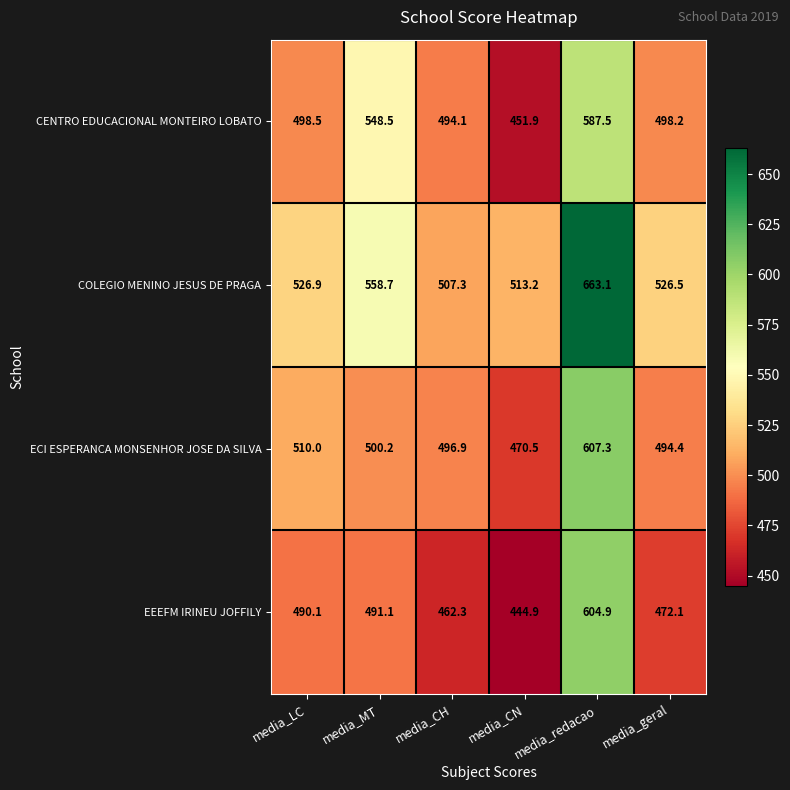

How many data points in CENTRO EDUCACIONAL MONTEIRO LOBATO are less than 498?

2